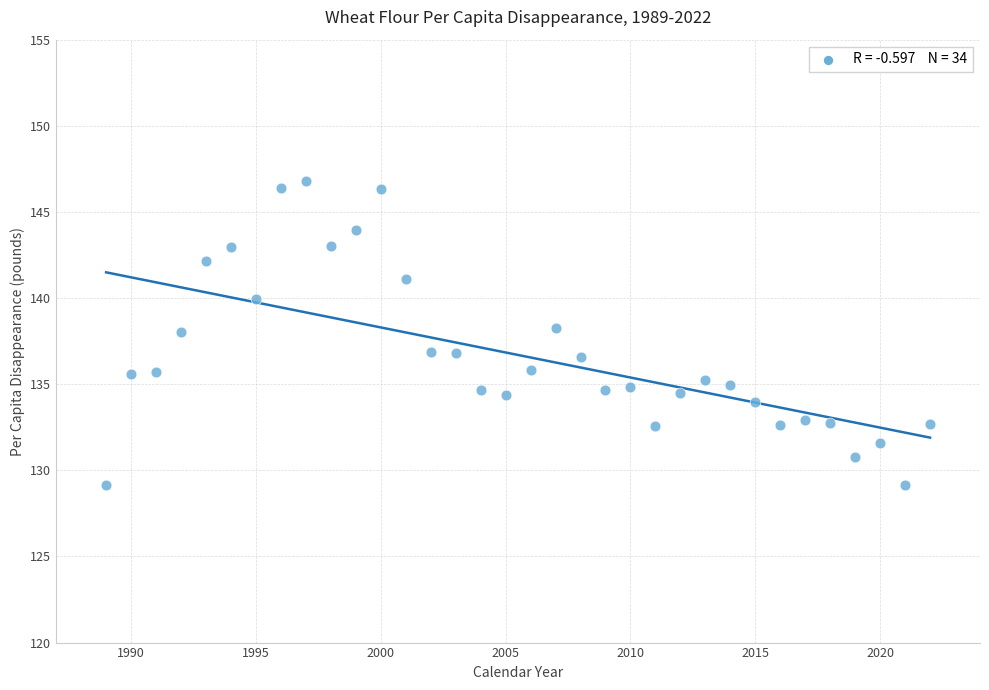

What is the range of Y values (max minus min)?

17.6